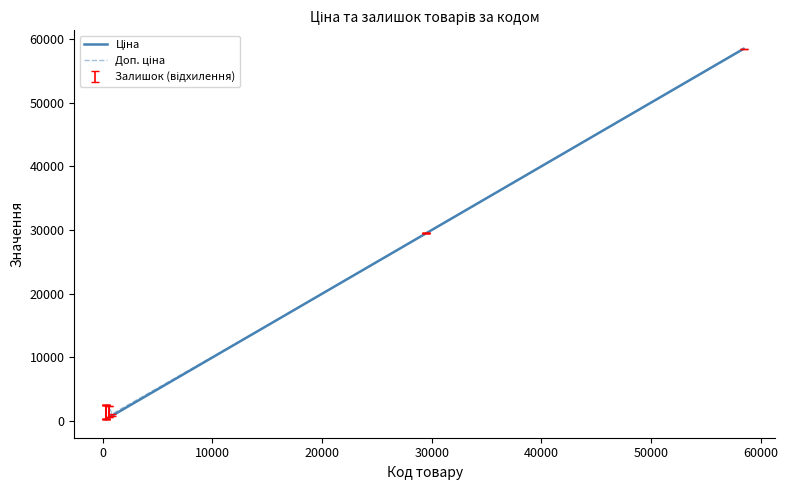

What position from the right is 0?

19